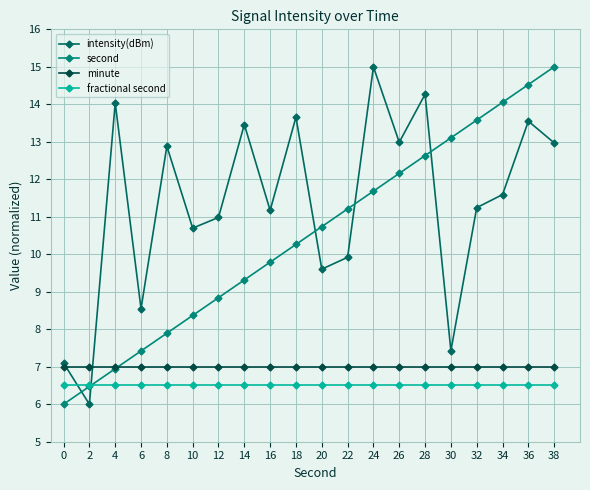

Where is intensity(dBm) nearest to the value 10?

22